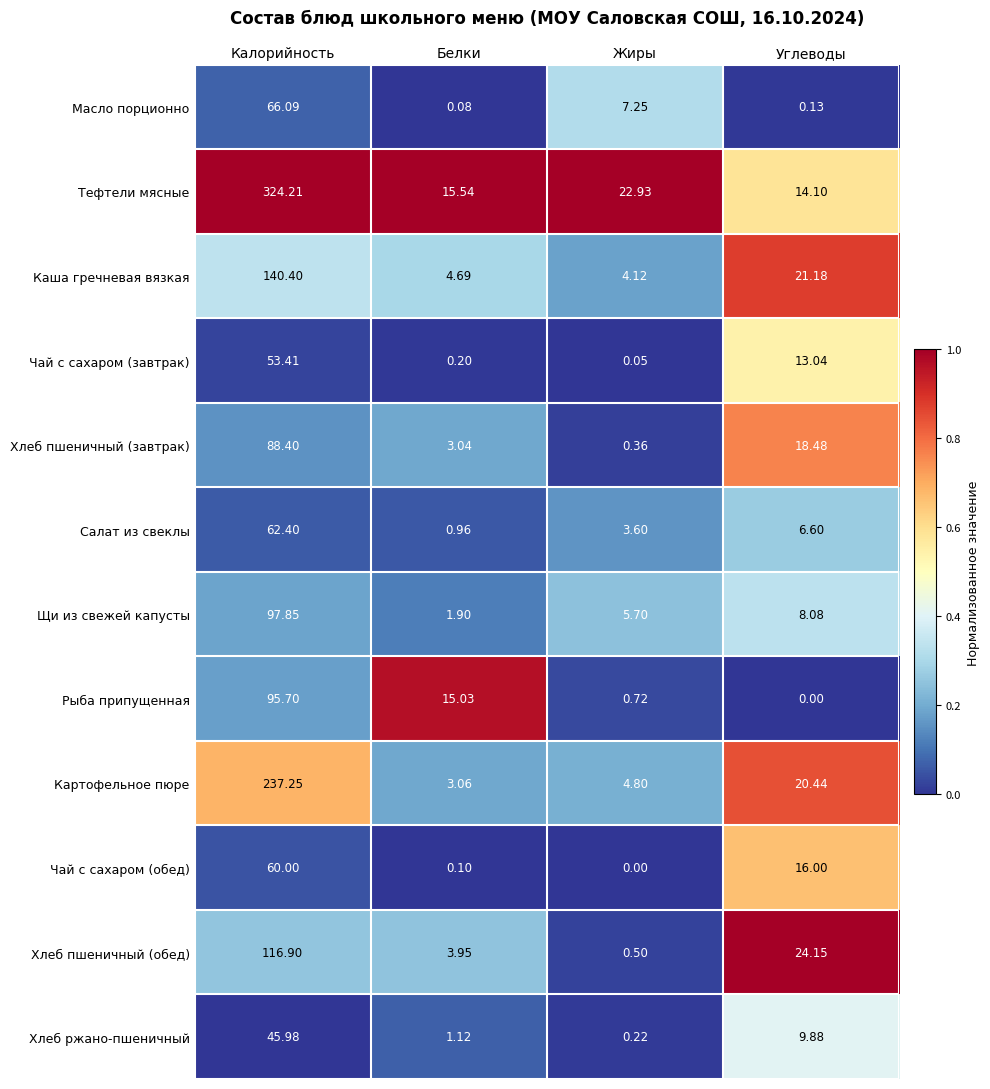

Between Калорийность and Белки, which series saw the biggest shift?

Тефтели мясные